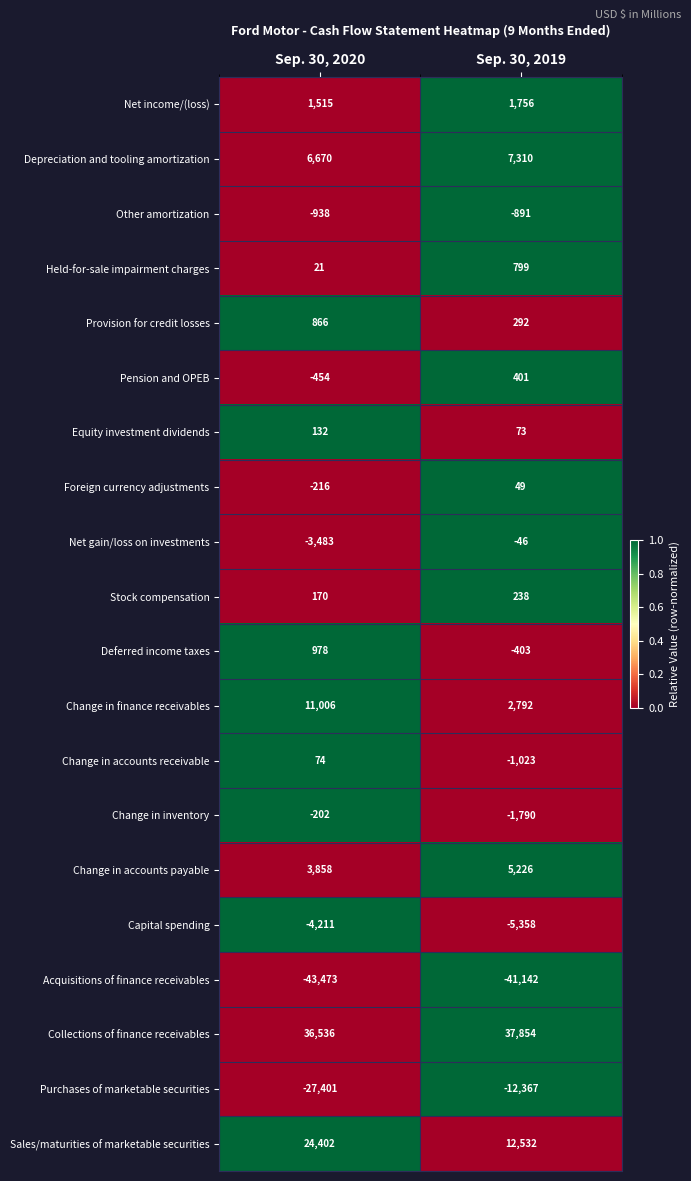

What is the sum of all Collections of finance receivables values?

74390